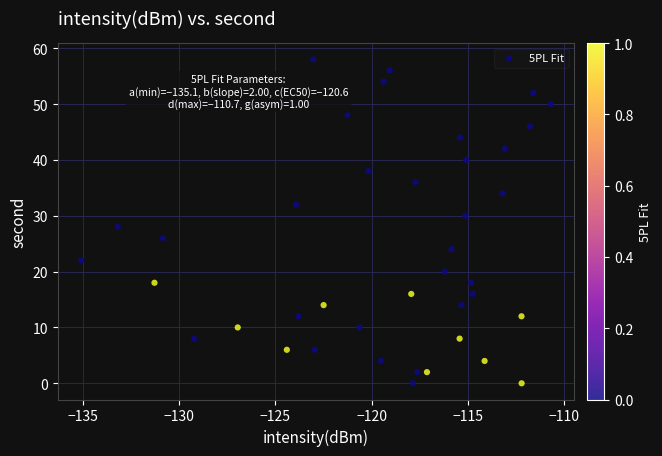

What is the range of Y values (max minus min)?

58